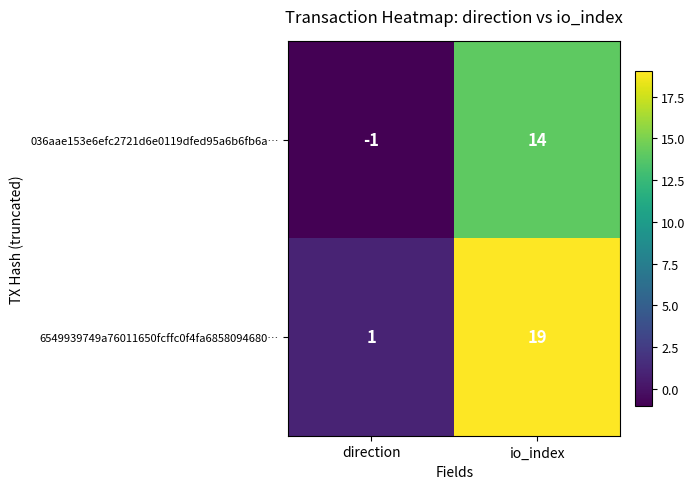

Which series has the largest total across all categories?

6549939749a76011650fcffc0f4fa6858094680…